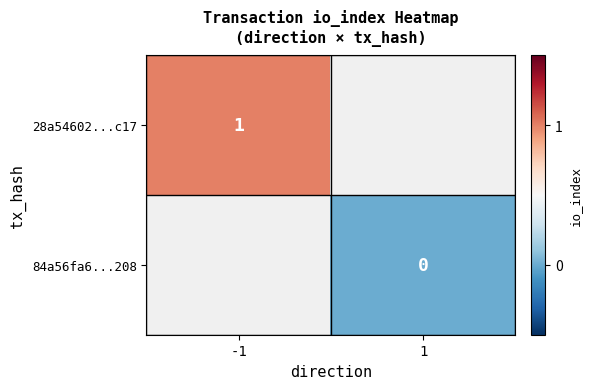

True or false: 28a54602...c17 has a value of 2 at -1.

False